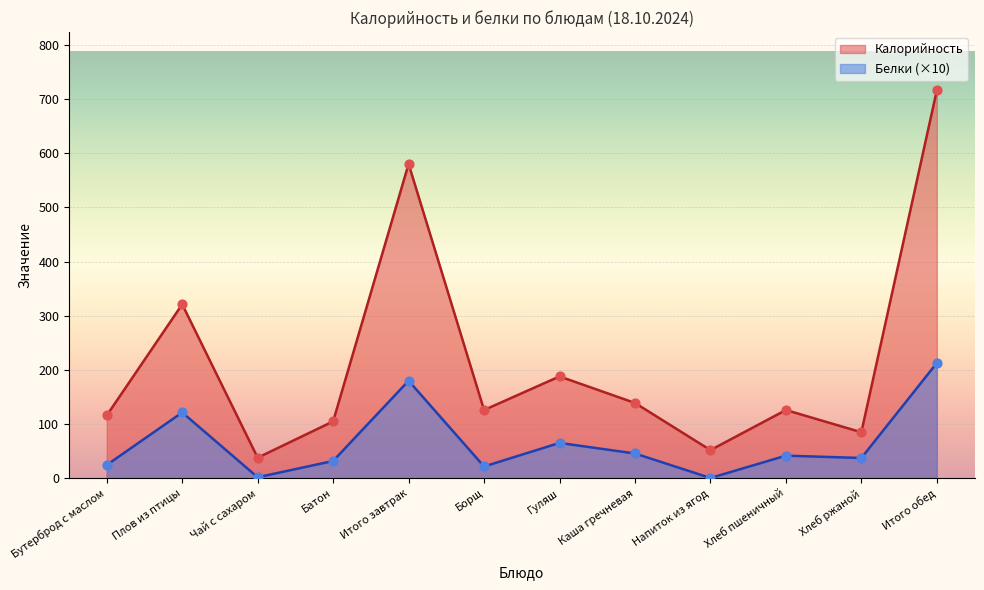

What is the total value across all series at Бутерброд с маслом?

140.6